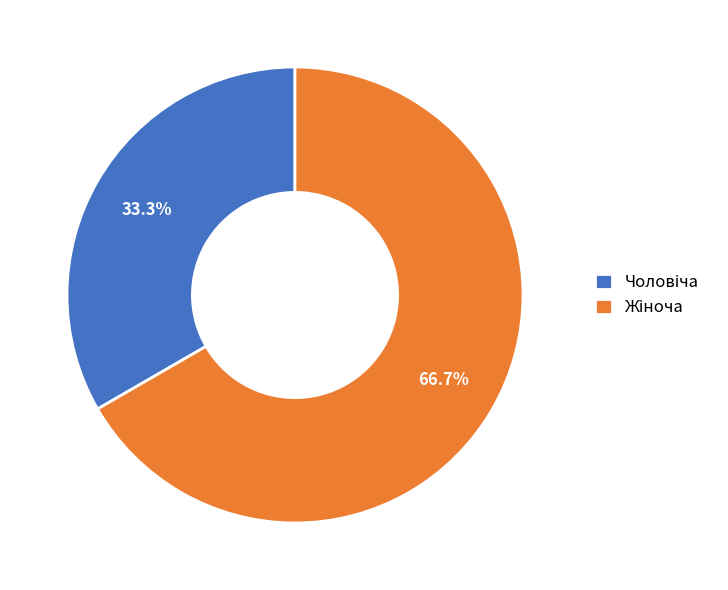

To the nearest percent, what is the average slice percentage?

50%